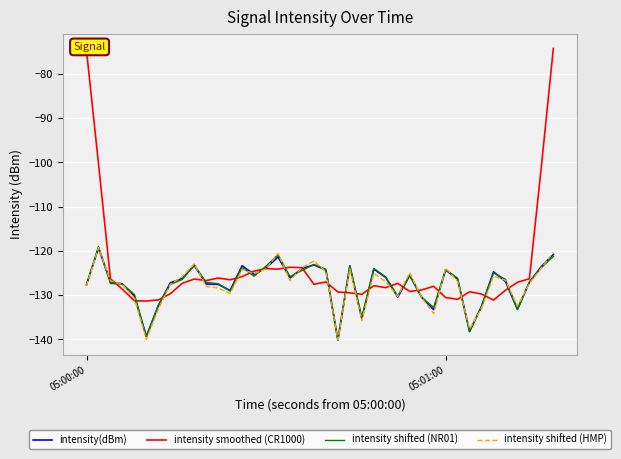

At which category is the sum across all series the highest?

39